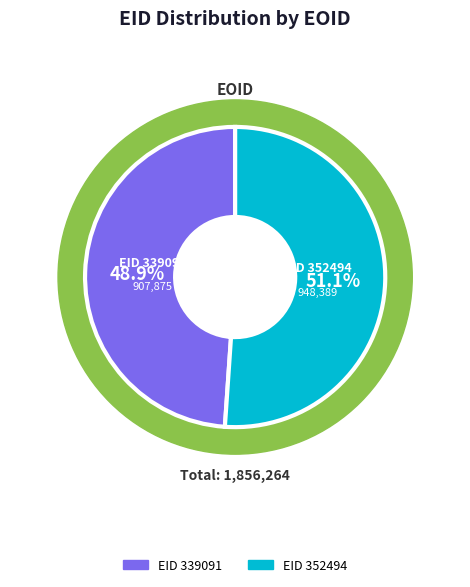

Combined, what portion of the pie is 352494 and 339091?

100.0%